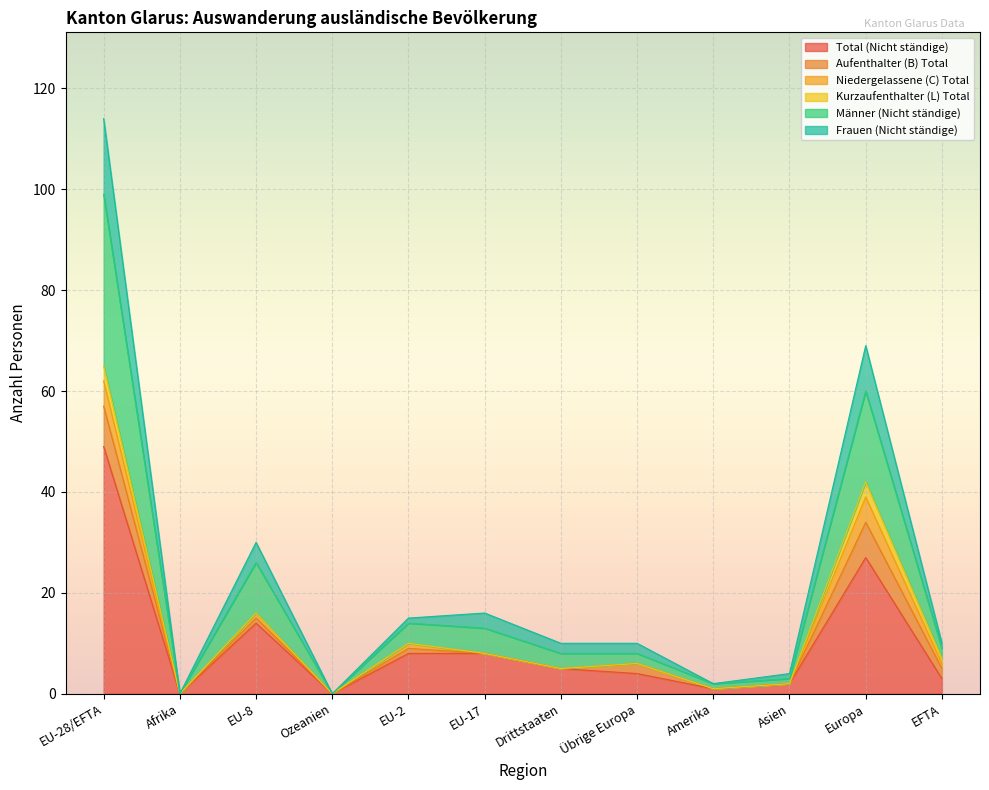

Which category has the highest value in the Total (Nicht ständige) series?

EU-28/EFTA